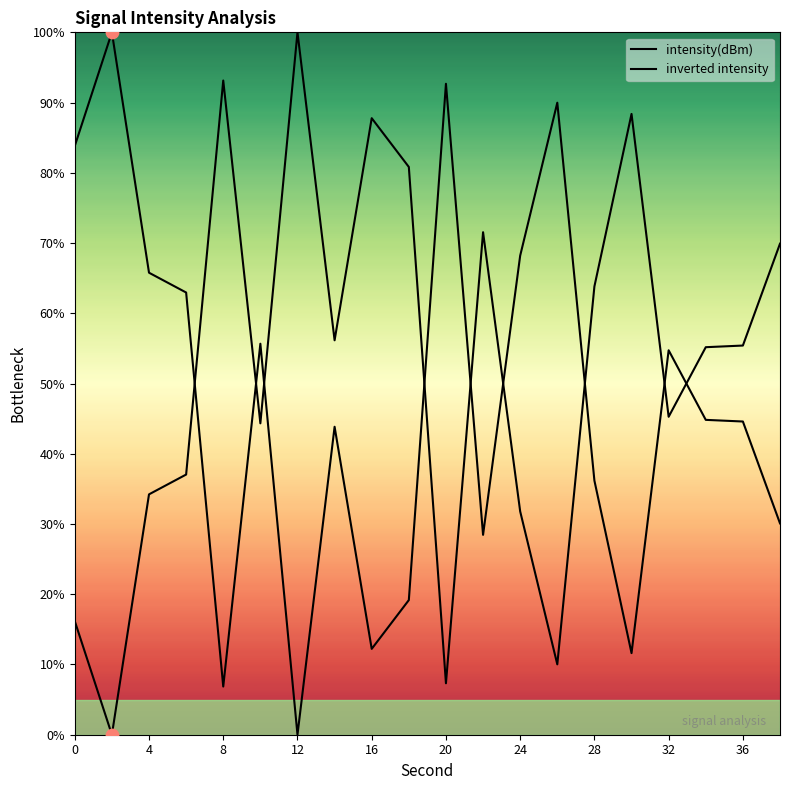

Which series has the largest Y range (max minus min)?

intensity(dBm)